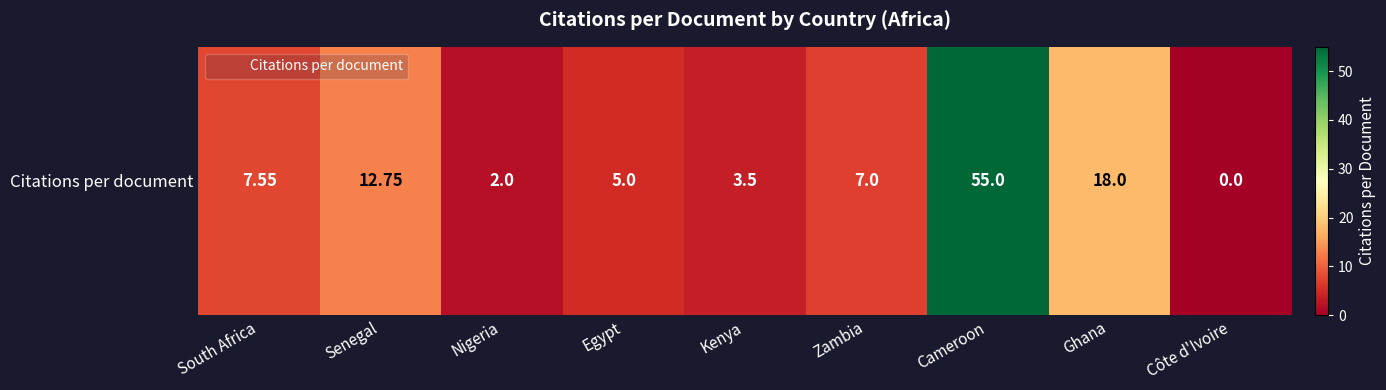

What is the average value?

12.3